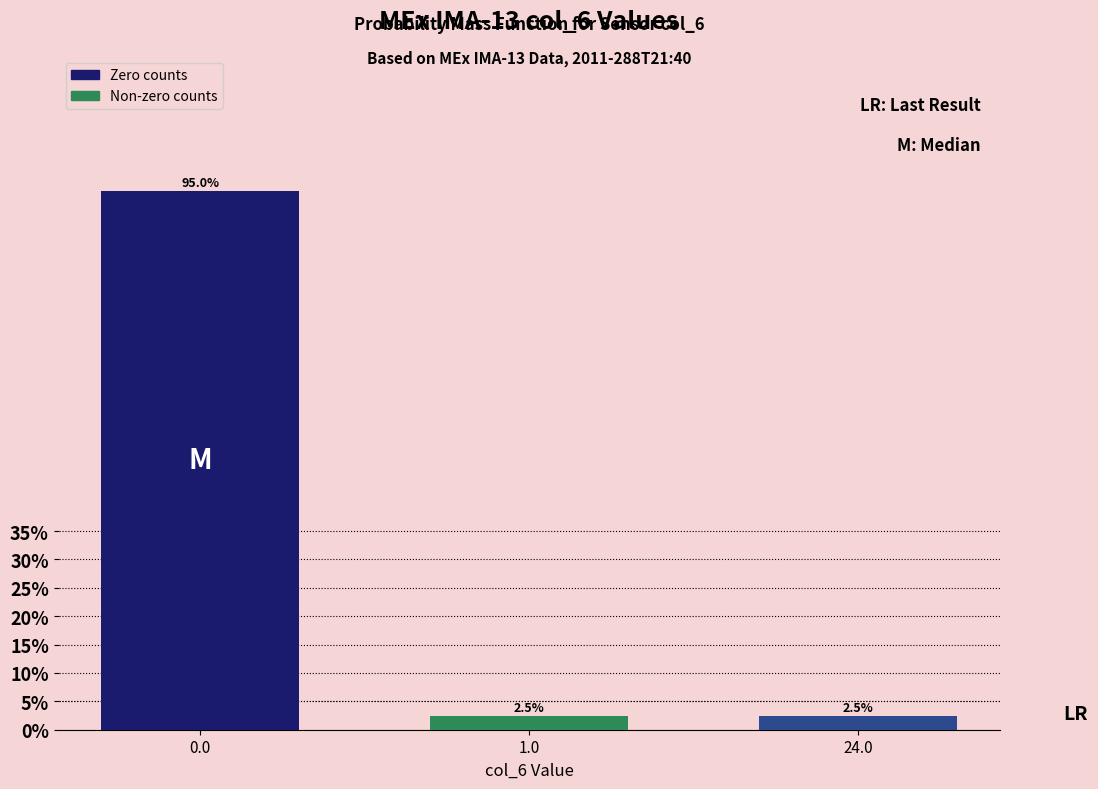

Reading right to left, extract all data points from this chart.

24.0=2.5	1.0=2.5	0.0=95.0